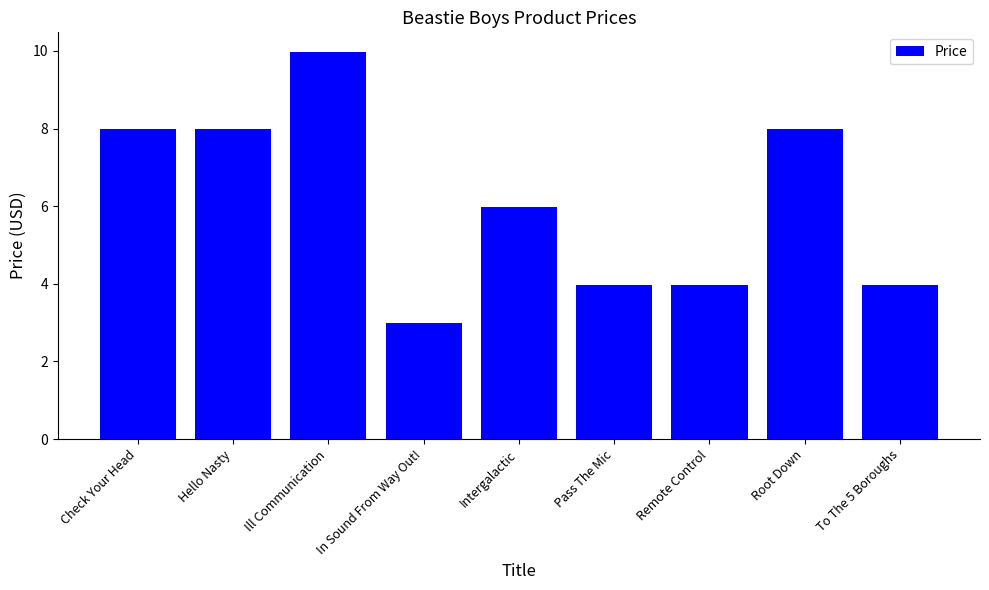

What is the greatest value displayed?

10.0